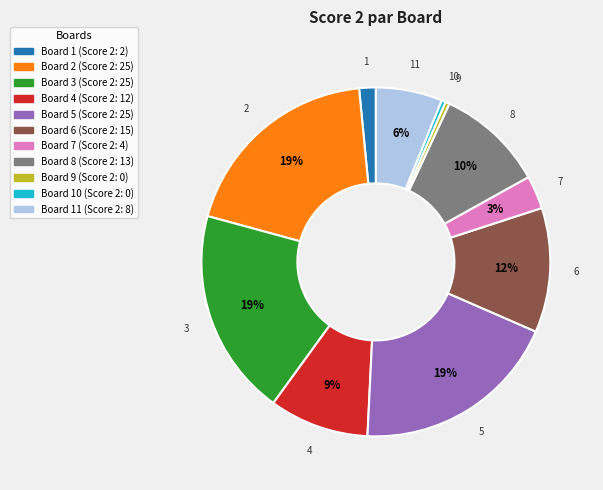

Is there a majority slice in this chart?

No